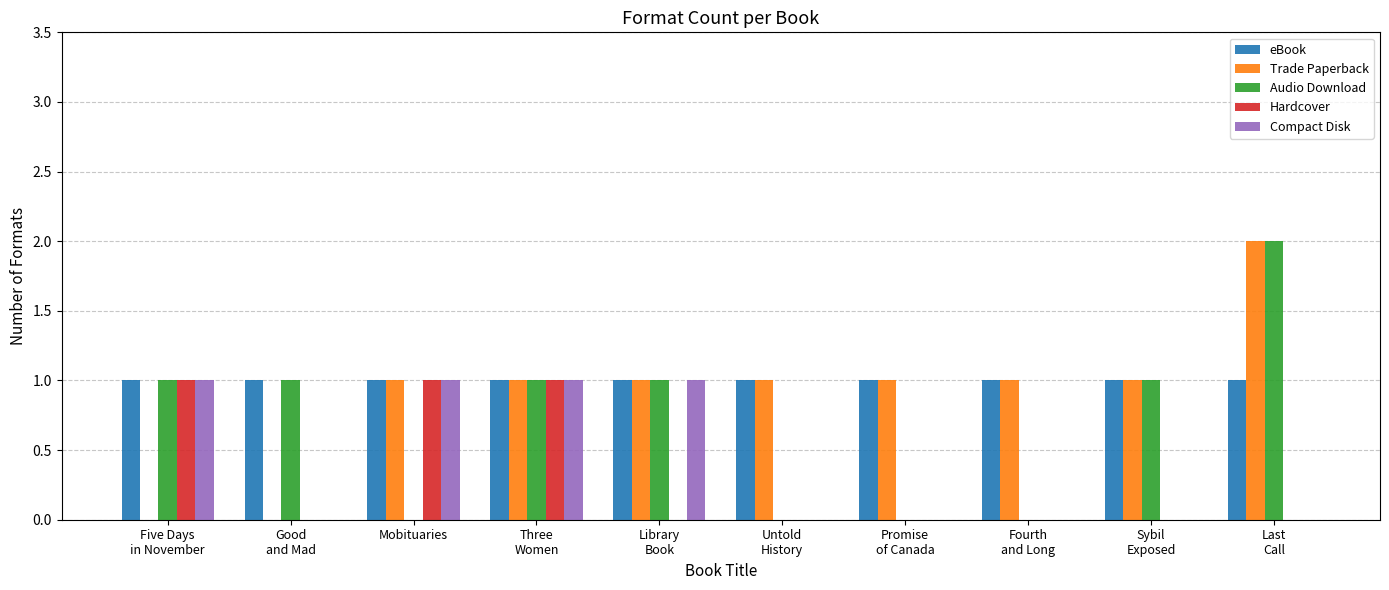

What is the sum of all Compact Disk values?

4